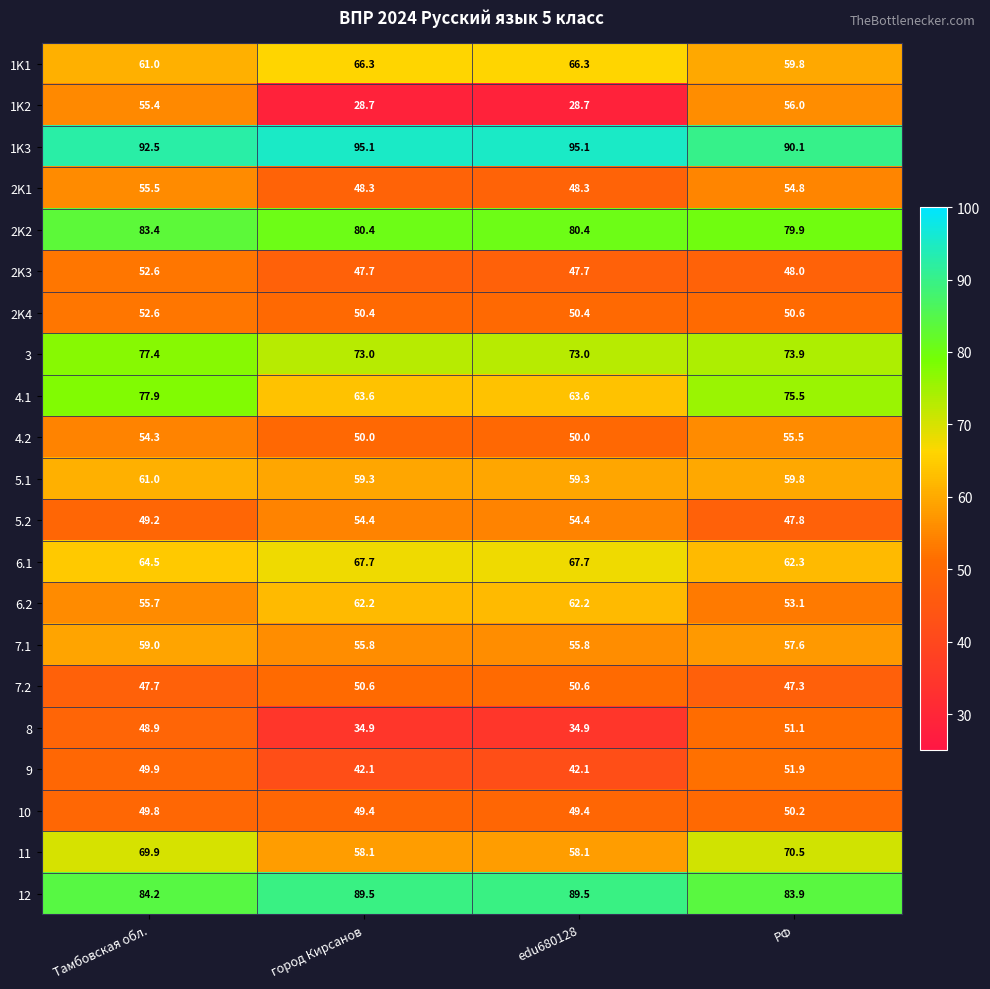

The value of 11 at edu680128 is 76.4. True or false?

False